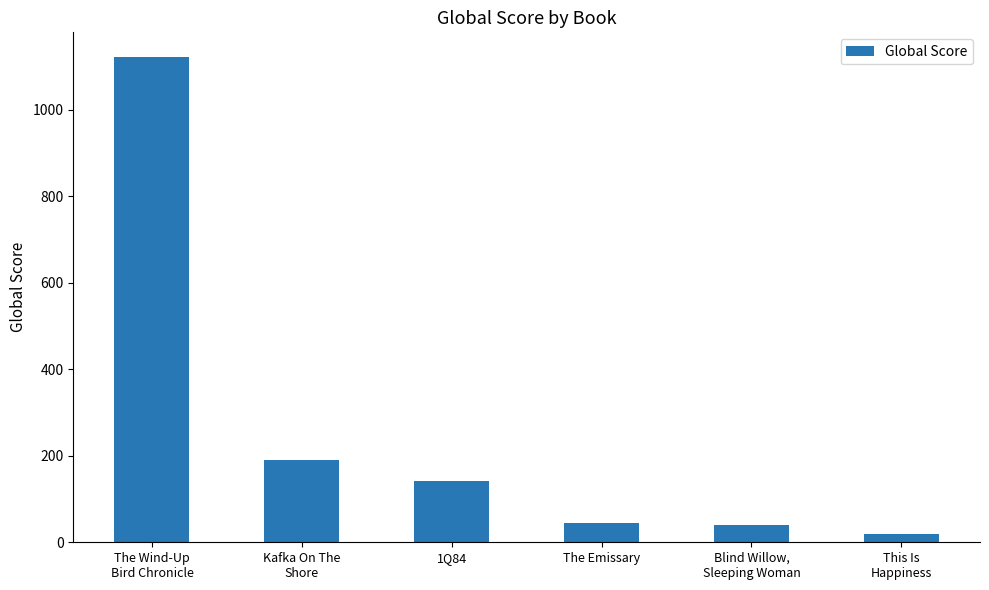

The value at 1Q84 is 201. True or false?

False